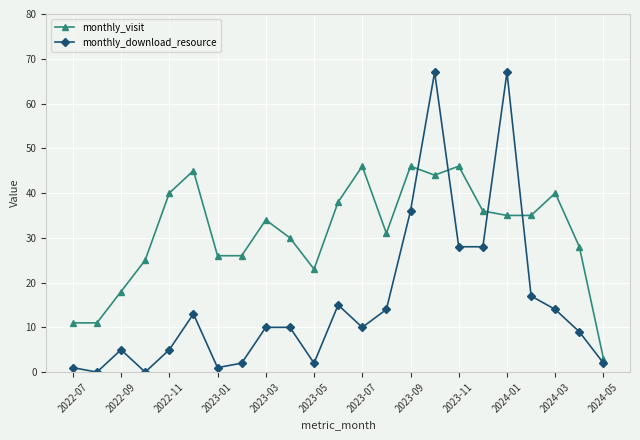

What is the maximum value for monthly_visit?

46